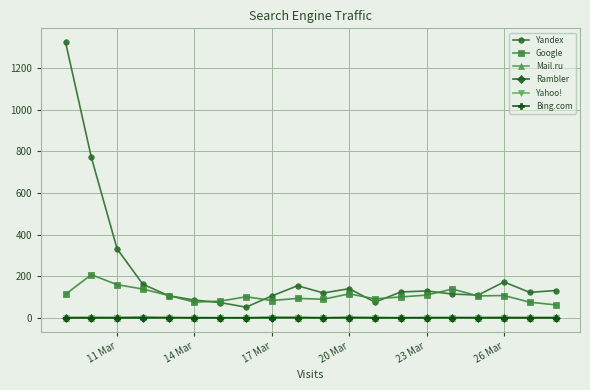

True or false: Google has more than 2 interior local peaks.

True